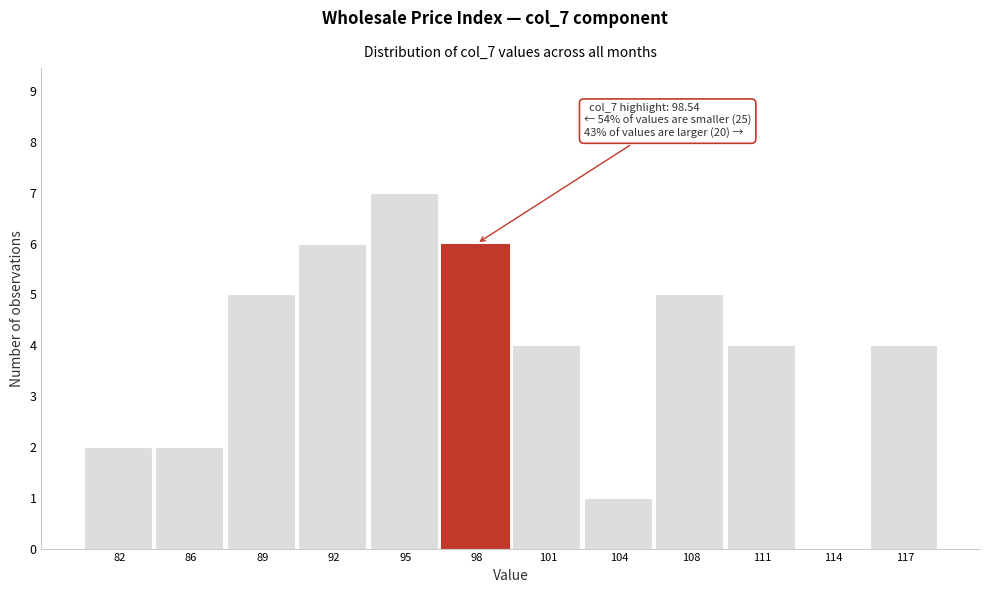

Reading left to right, extract all data points from this chart.

82=2	86=2	89=5	92=6	95=7	98=6	101=4	104=1	108=5	111=4	114=0	117=4